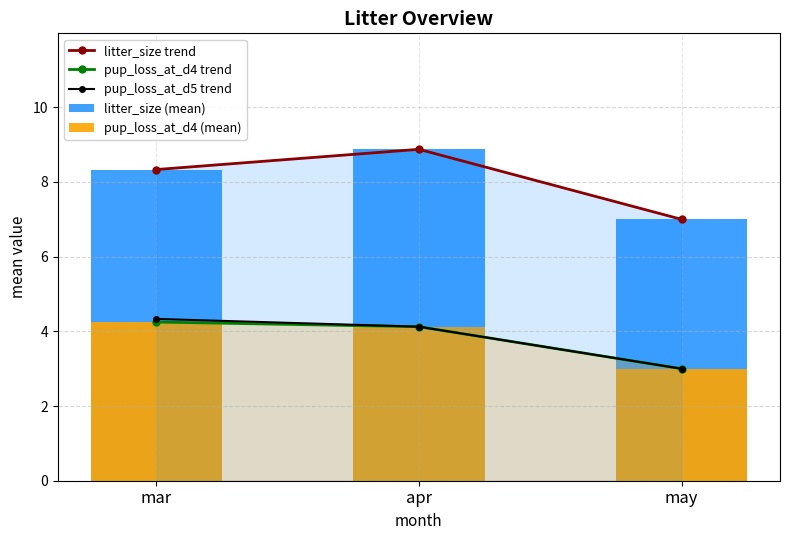

What is the value of the pup_loss_at_d4 trend point at the 3rd from the left?

3.0